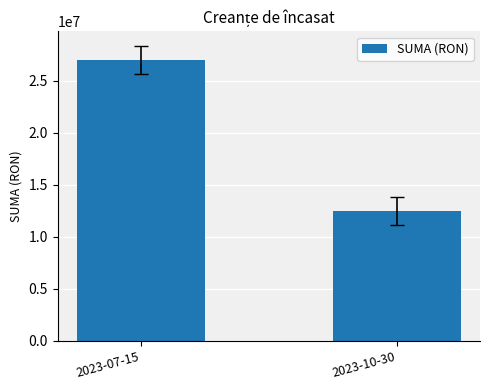

Reading left to right, transcribe all the data shown in this chart.

26976232	12457825